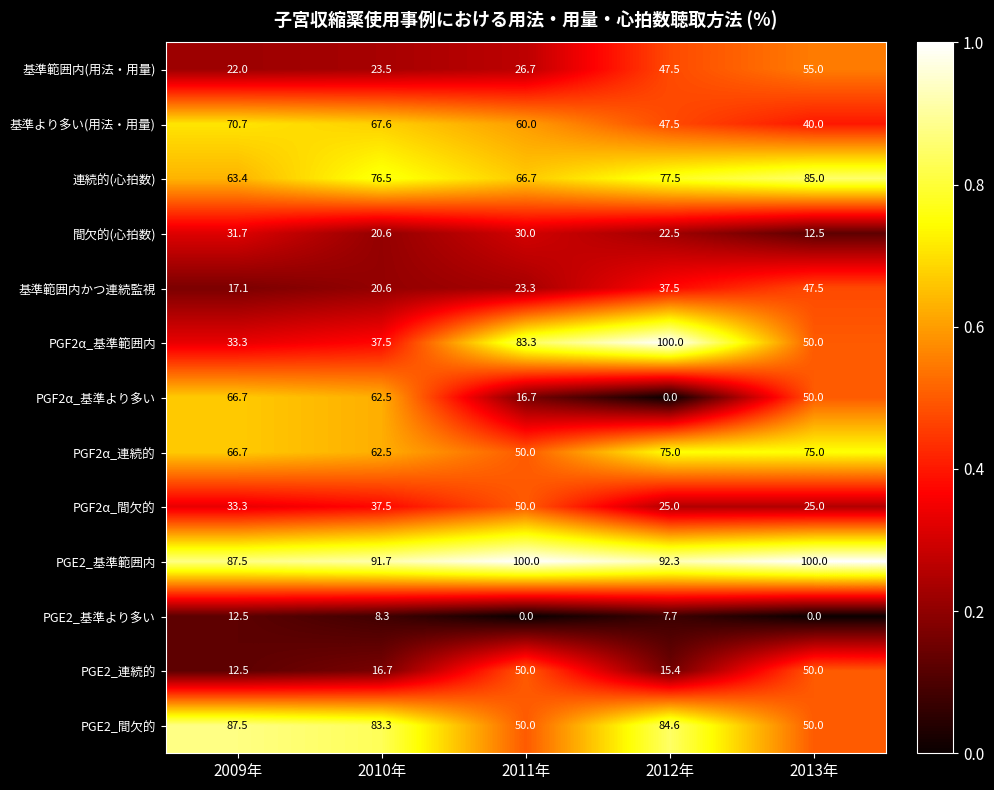

What is the difference between the highest and lowest values at 2011年?

100.0